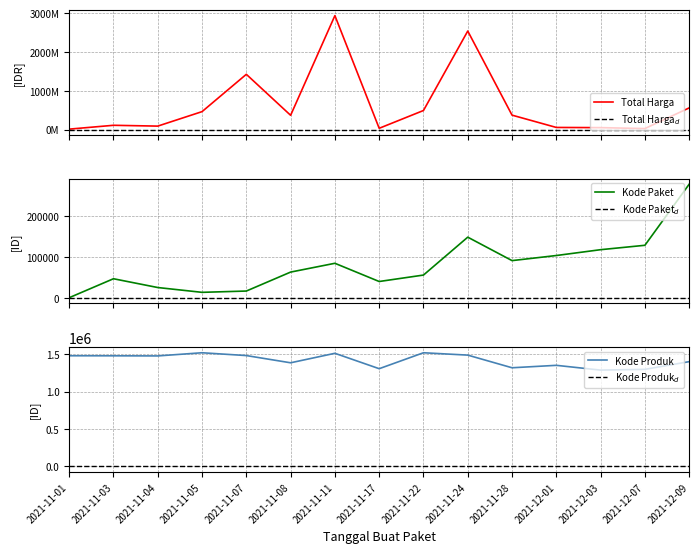

At which label does Total Harga reach its peak?

2021-11-11